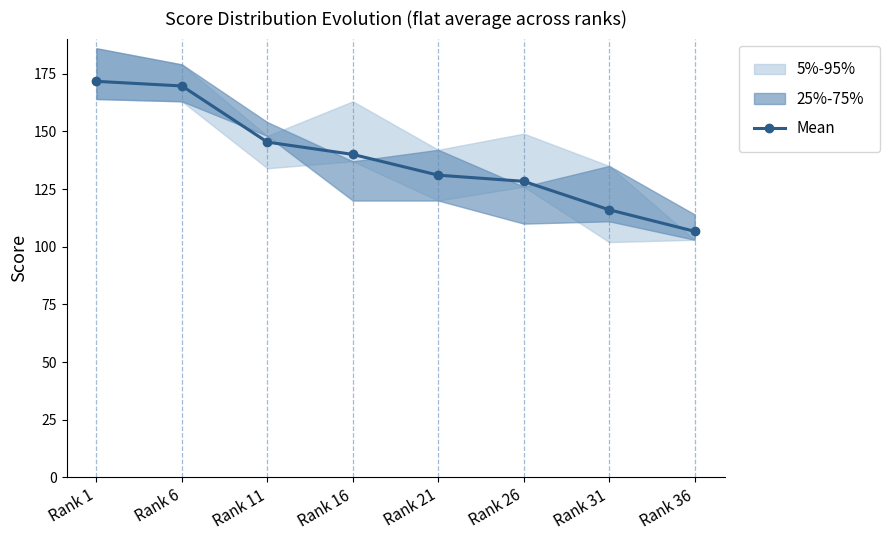

How many data points does each series have?

8